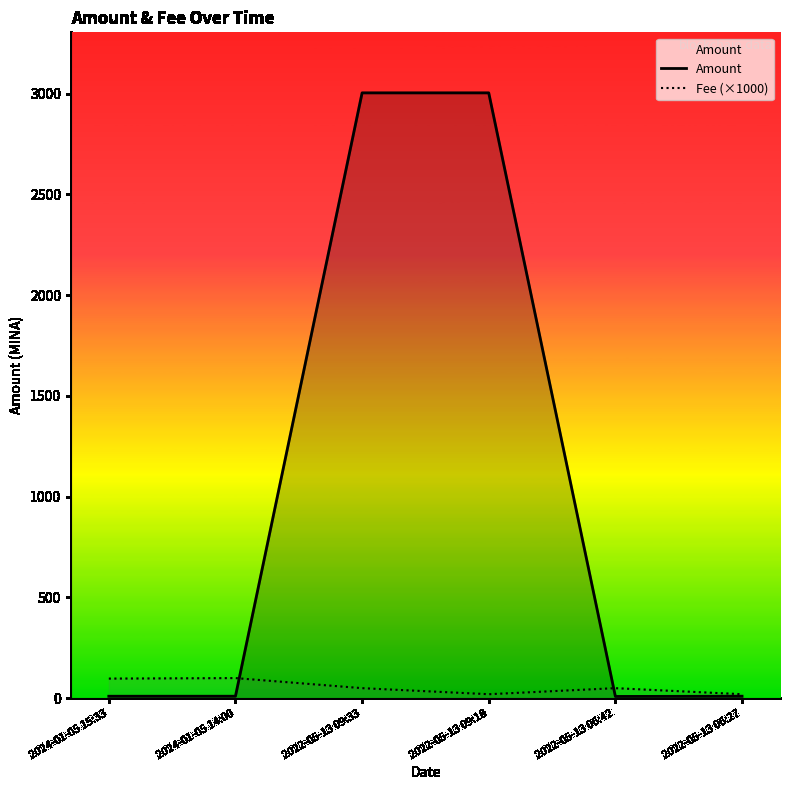

At which category does the chart reach its minimum across all series?

2022-05-13 06:42